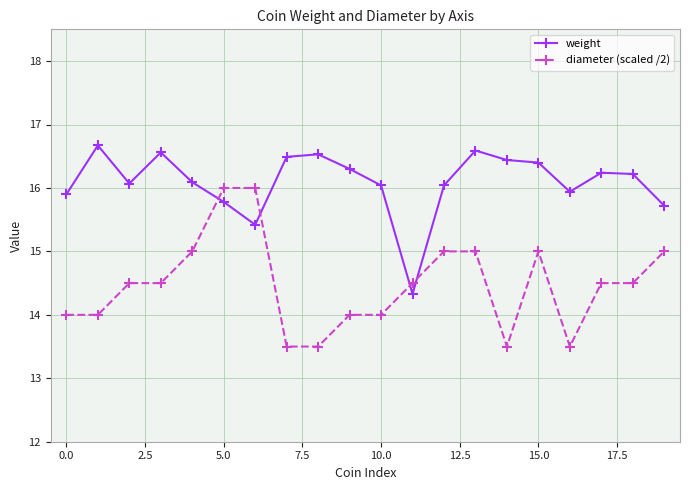

Count the diameter (scaled /2) values in the range 14 to 15.

14